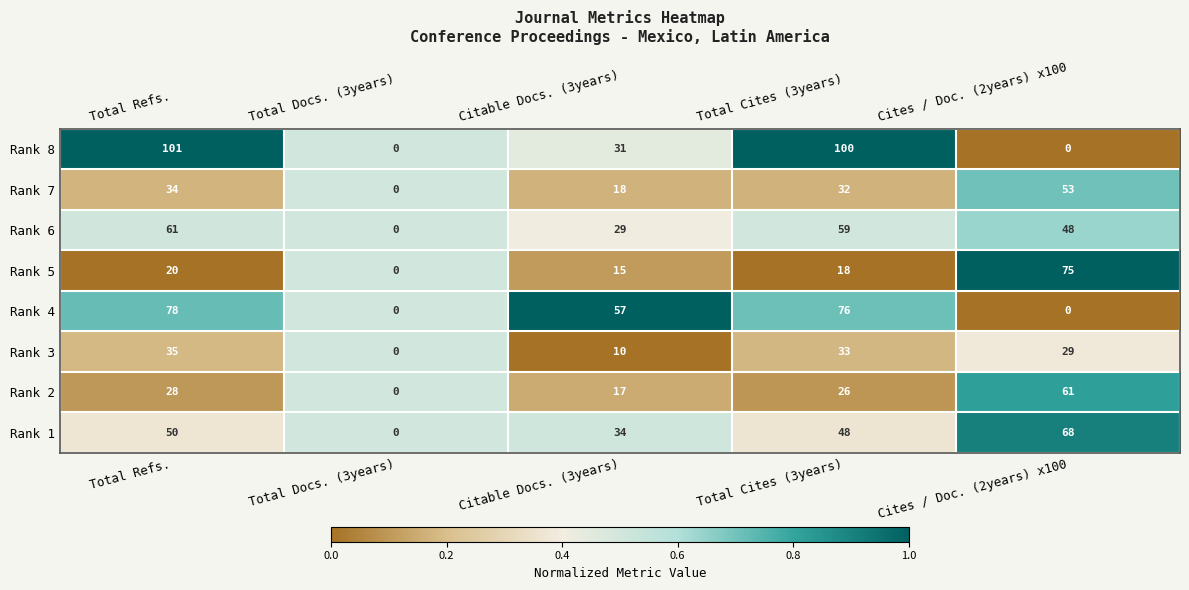

The value of Rank 4 at Total Docs. (3years) is 0. True or false?

True